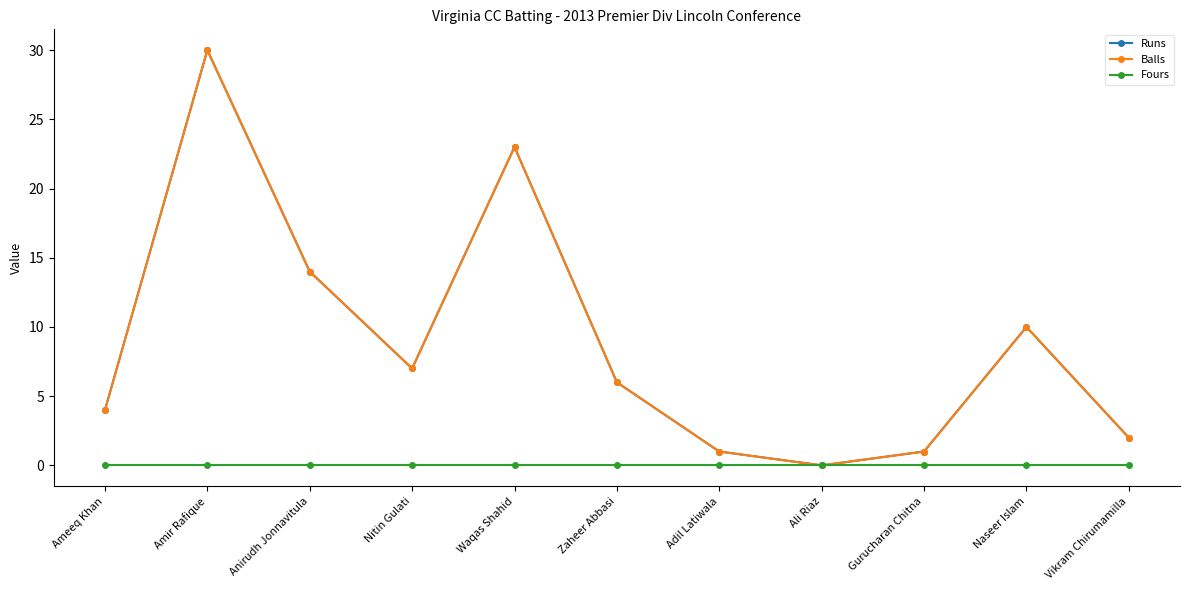

Reading left to right, what are all the values shown in this chart?

Runs: 4	30	14	7	23	6	1	0	1	10	2
Balls: 4	30	14	7	23	6	1	0	1	10	2
Fours: 0	0	0	0	0	0	0	0	0	0	0